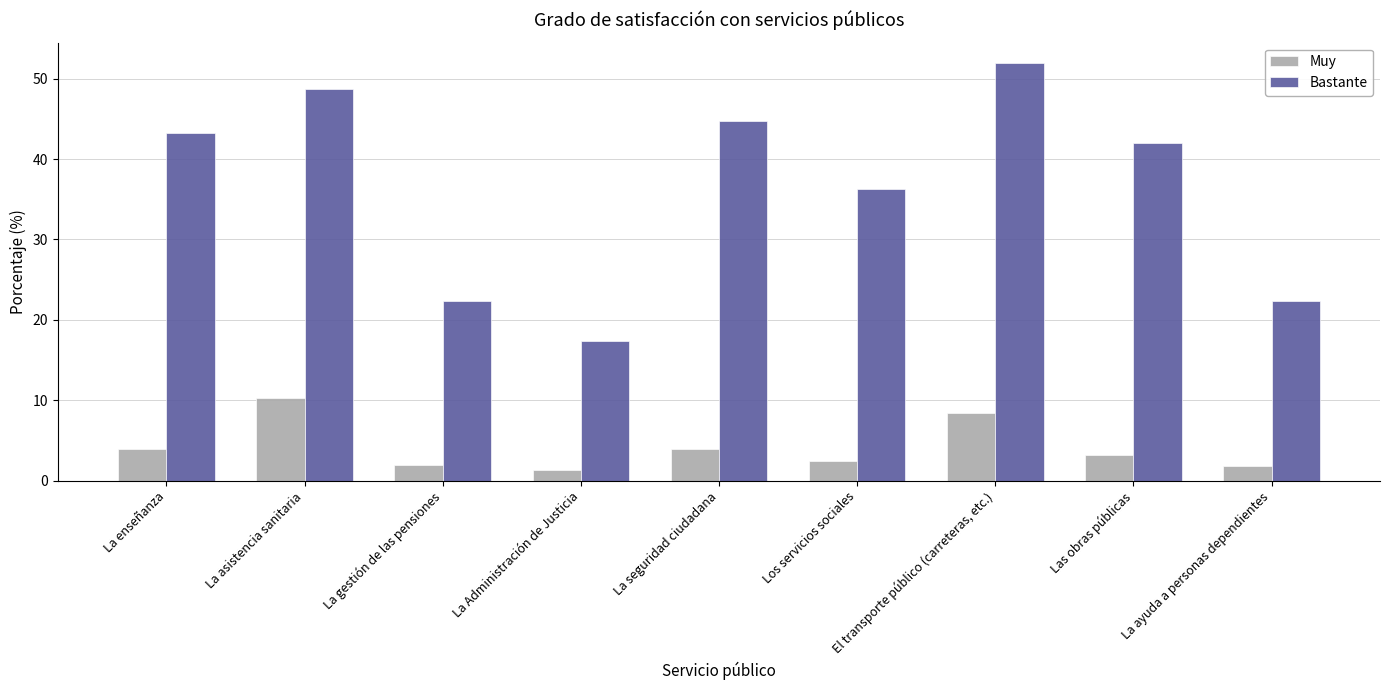

What is the average value of the Muy series?

4.1